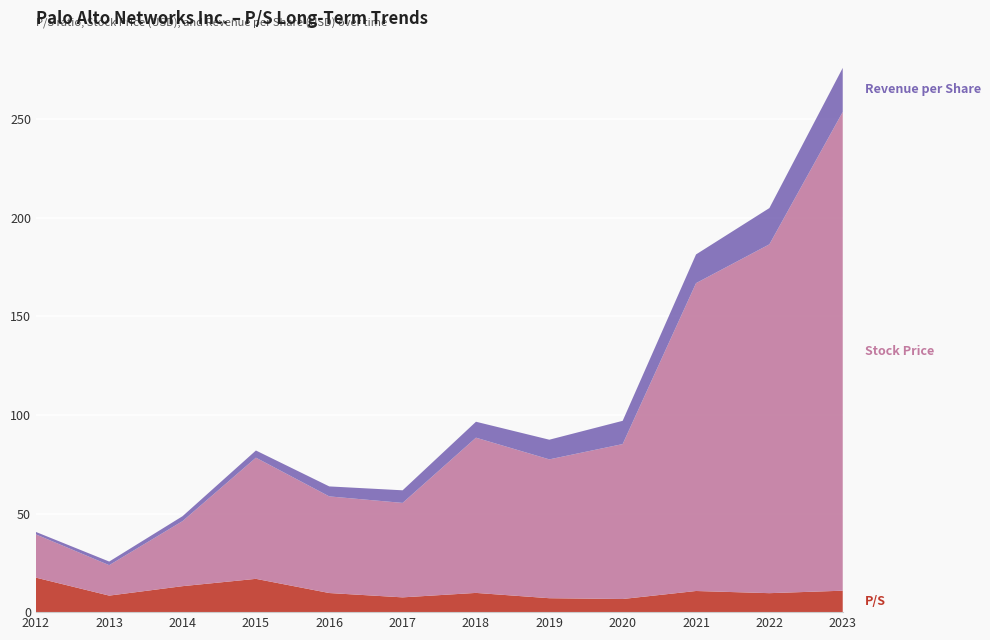

Reading left to right, what are all the values shown in this chart?

P/S: 17.5	8.4	13.2	16.9	9.7	7.5	9.8	7.1	6.7	10.7	9.6	10.9
Stock Price: 21.9	15.4	33.0	61.4	49.0	47.9	78.7	70.4	78.5	156.1	176.8	242.7
Revenue per Share: 1.2	1.8	2.5	3.6	5.1	6.4	8.1	10.0	11.8	14.6	18.4	22.3